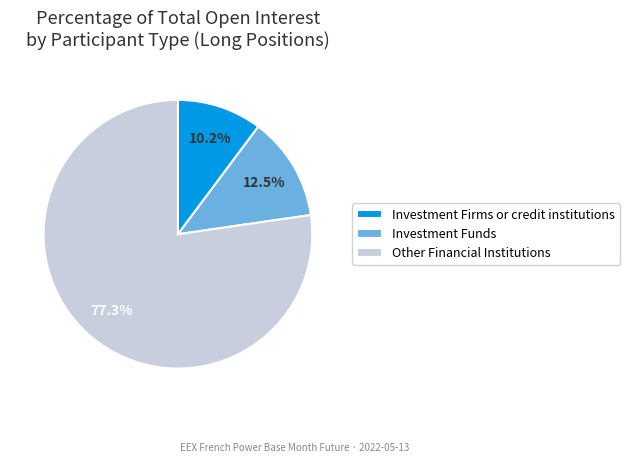

Which category accounts for the majority?

Other Financial Institutions